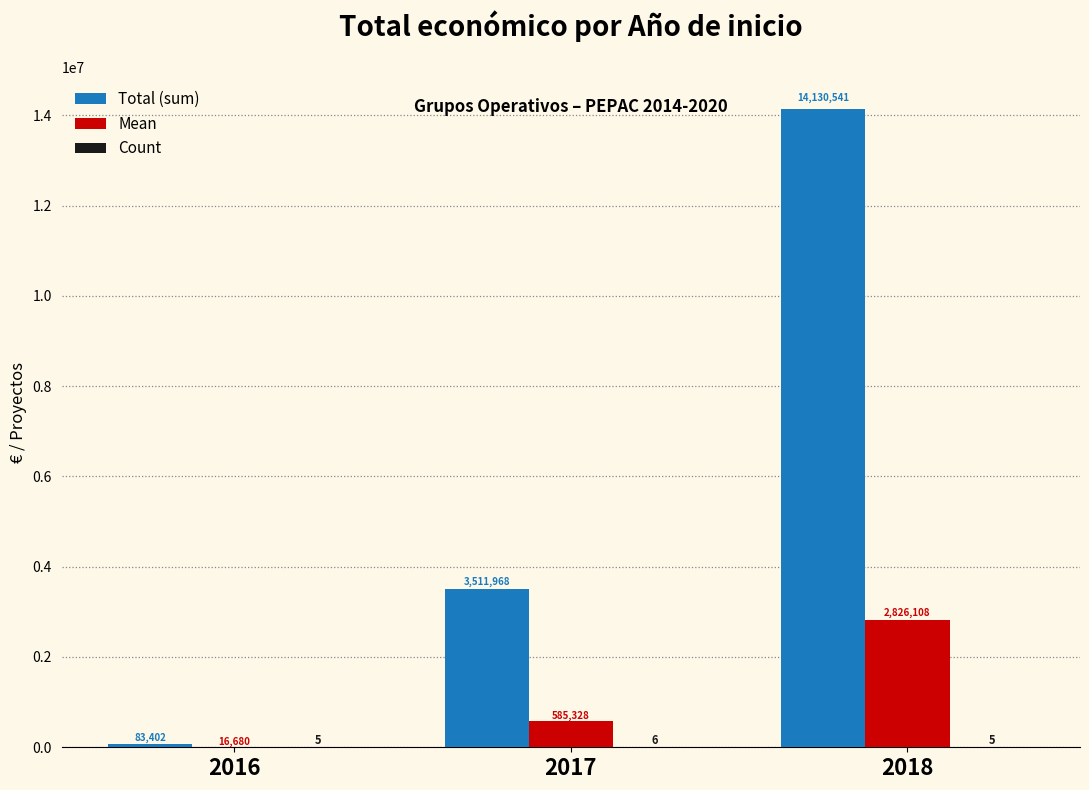

What is the sum of the Total (sum) values at 2016 and 2018?

14213943.0